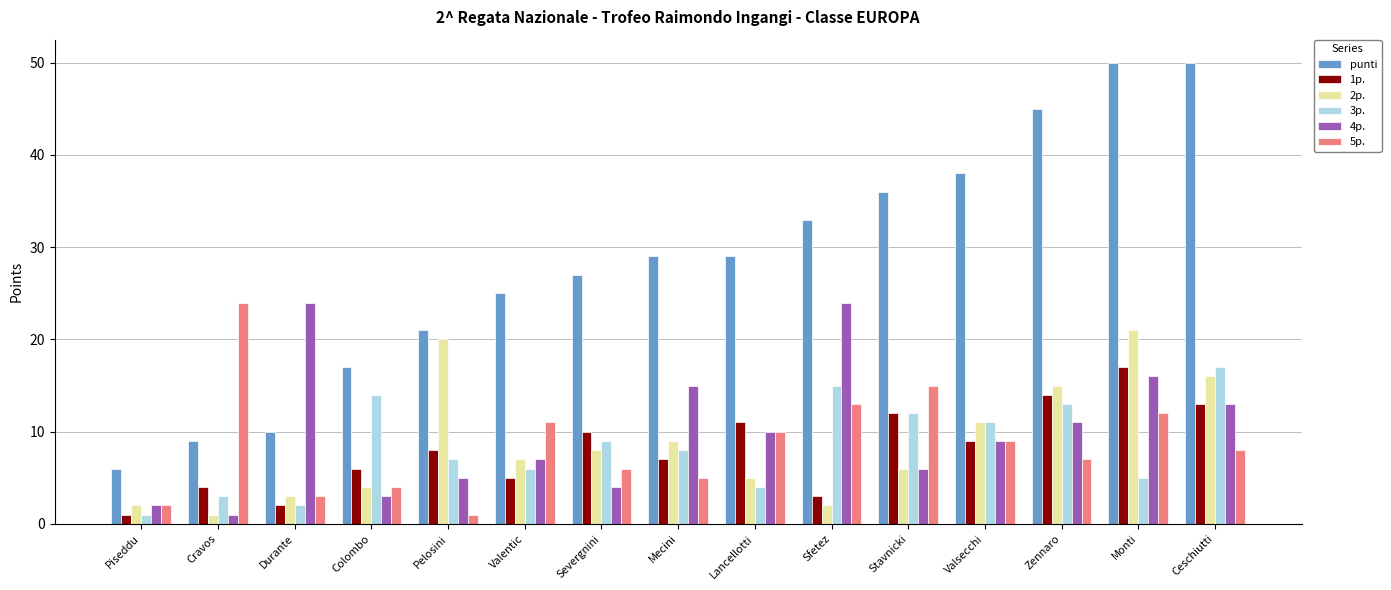

Is it true that 2p. equals 5 at Lancellotti?

True